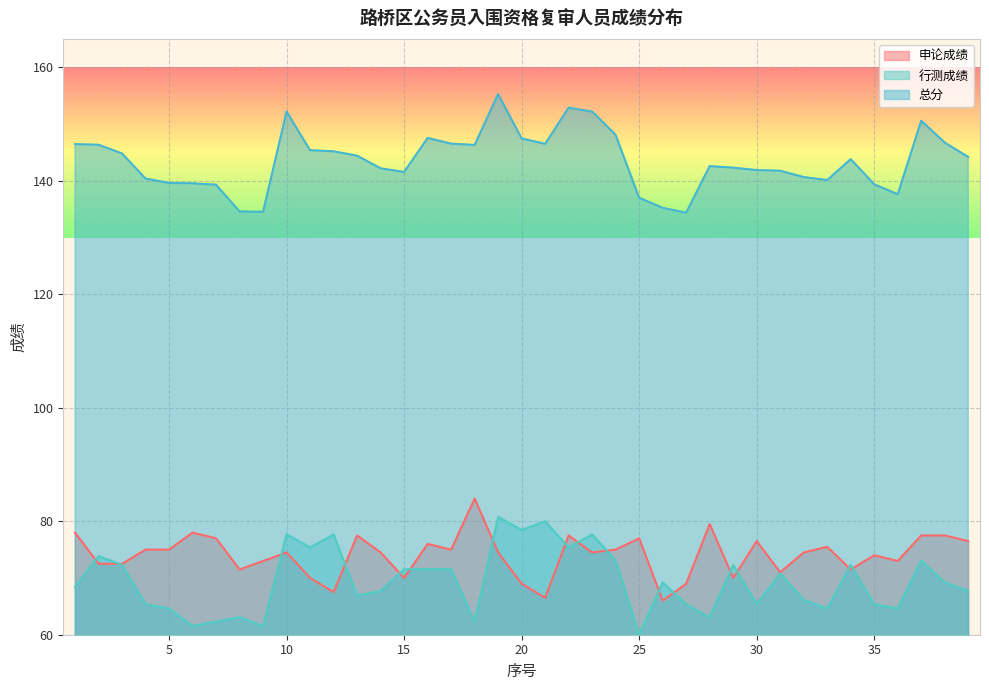

True or false: 总分 has a value of 152.9 at 22.

True